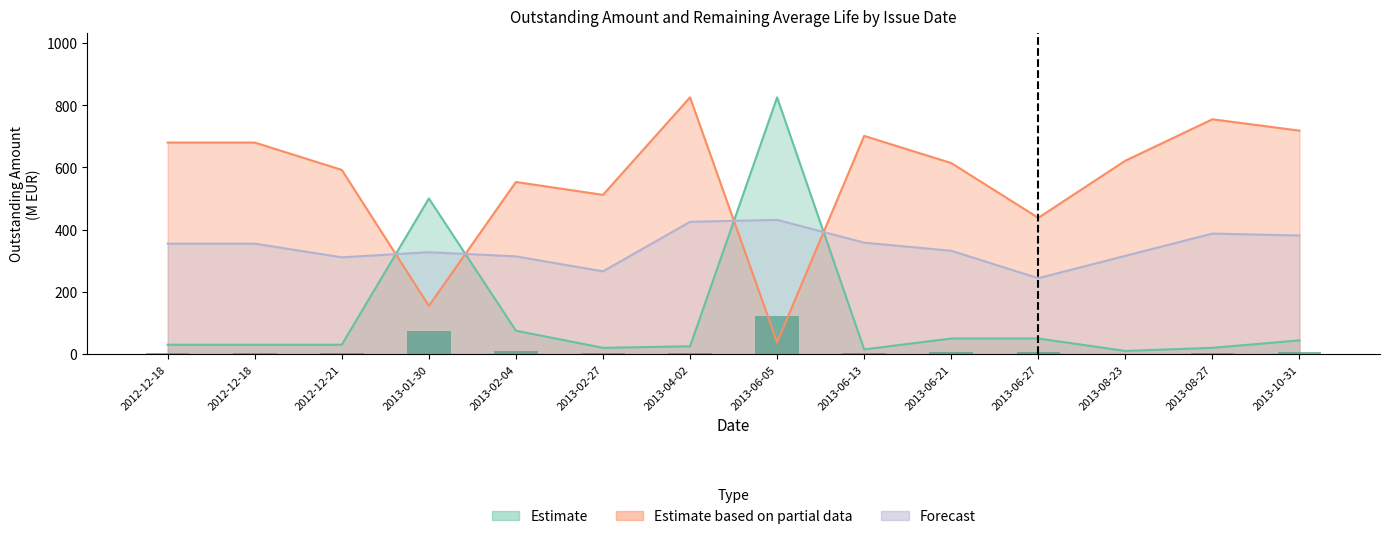

What is the sum of all Remaining Average Life values?

178.5